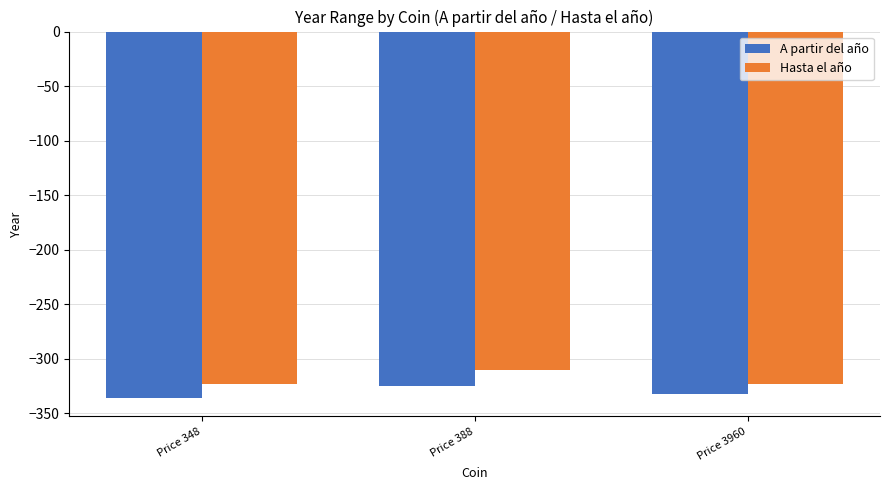

Which series has the largest range (max minus min)?

Hasta el año